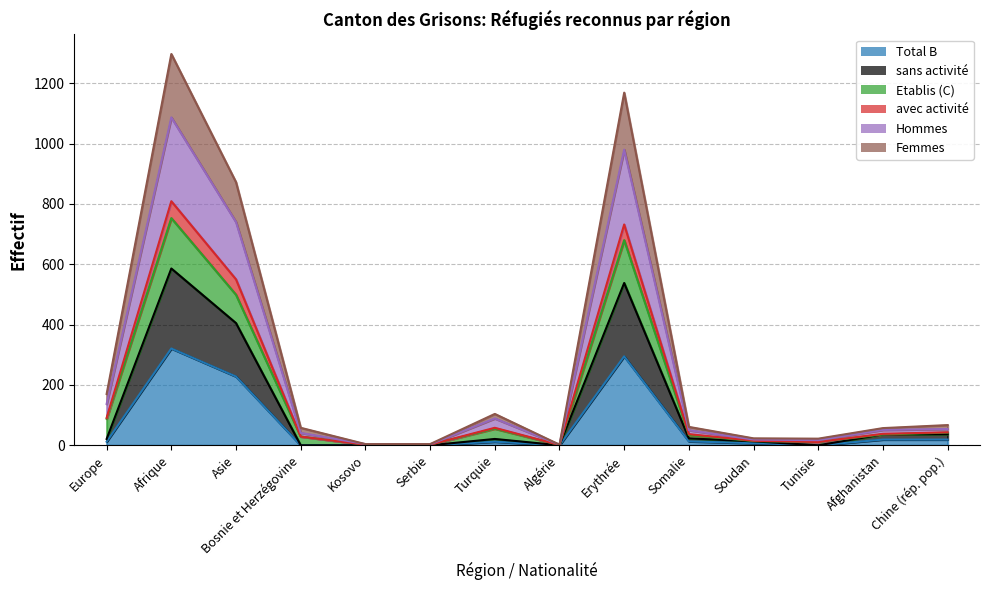

Is it true that Hommes equals 1 at Algérie?

False